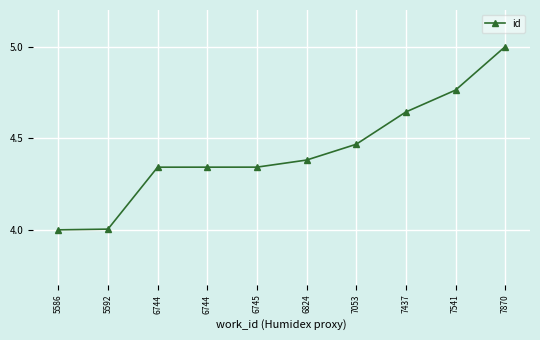

Reading right to left, transcribe all the data shown in this chart.

7870=5.0	7541=4.8	7437=4.6	7053=4.5	6824=4.4	6745=4.3	6744=4.3	6744=4.3	5592=4.0	5586=4.0